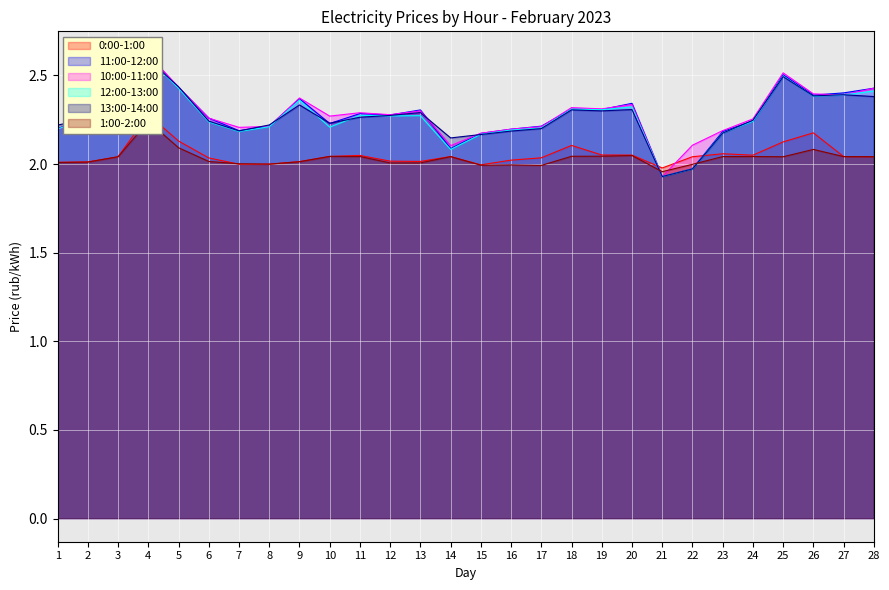

How many interior local peaks does the 10:00-11:00 series have?

7